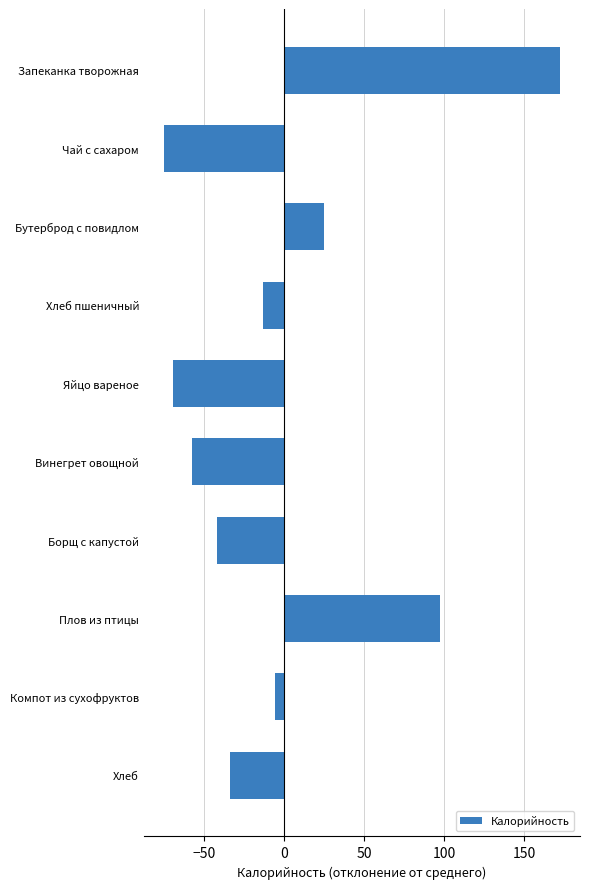

What is the value of the 8th bar from the top?

97.3